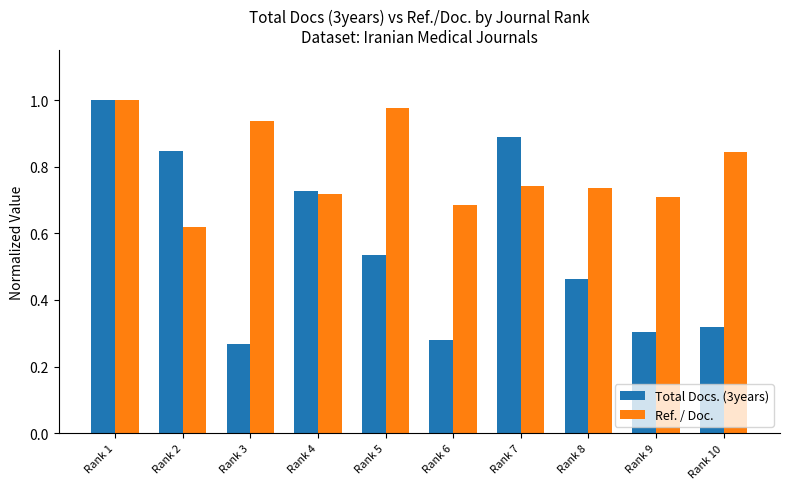

What is the total value across all series at Rank 1?

2.0